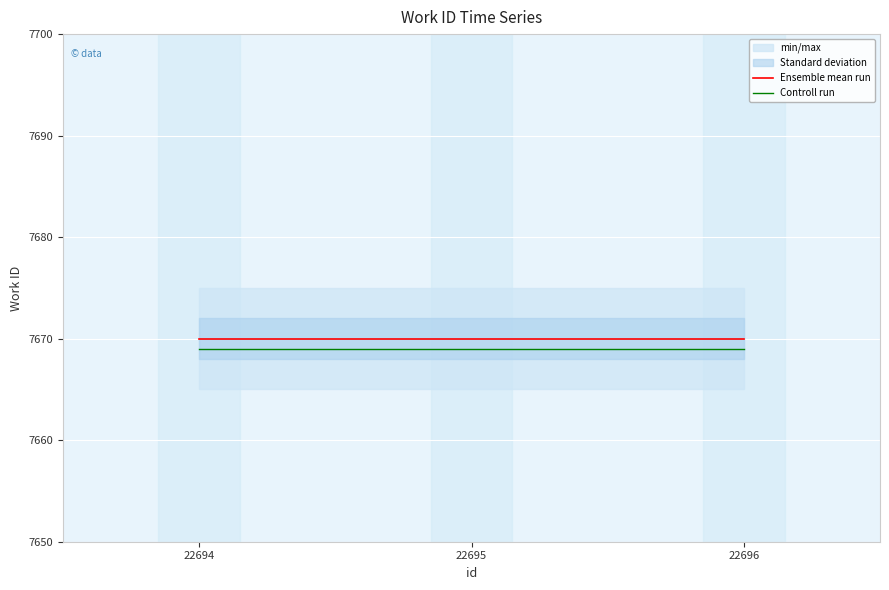

Is it true that Ensemble mean run equals 10457 at 22695?

False